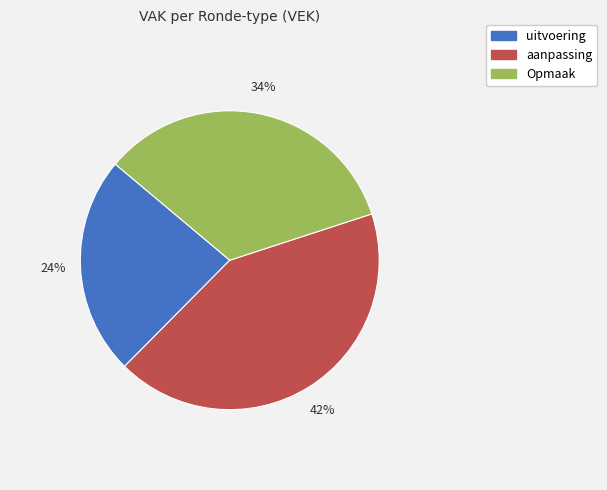

Is there any slice that represents more than half of the pie?

No